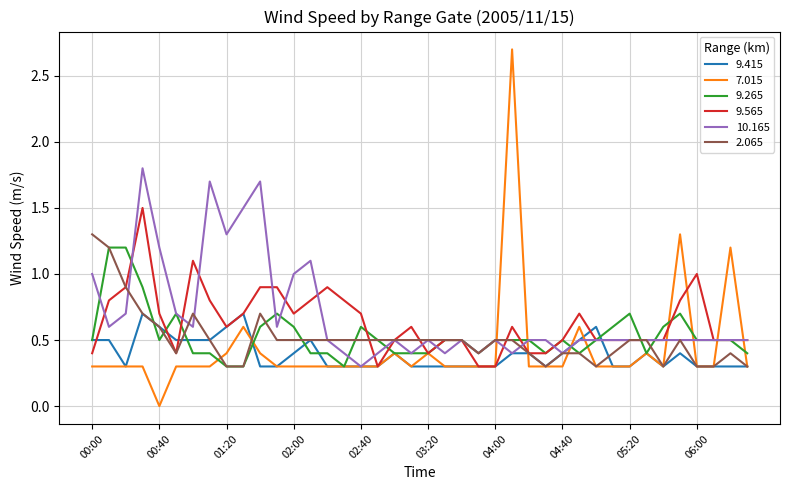

Which series has the largest range (max minus min)?

7.015